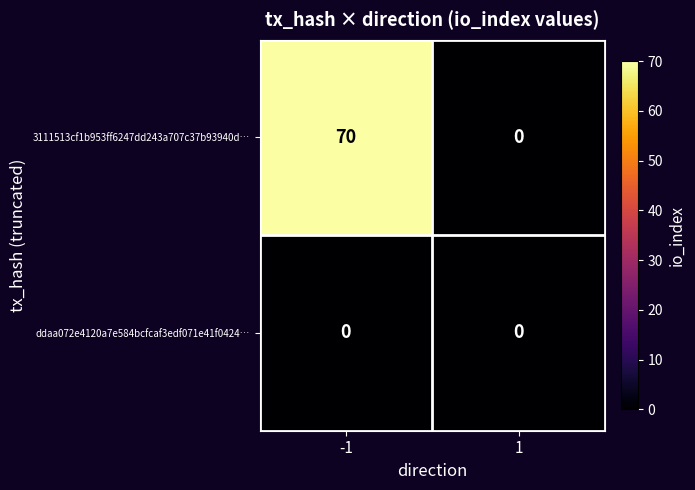

What is the sum of all 3111513cf1b953ff6247dd243a707c37b93940d… values?

70